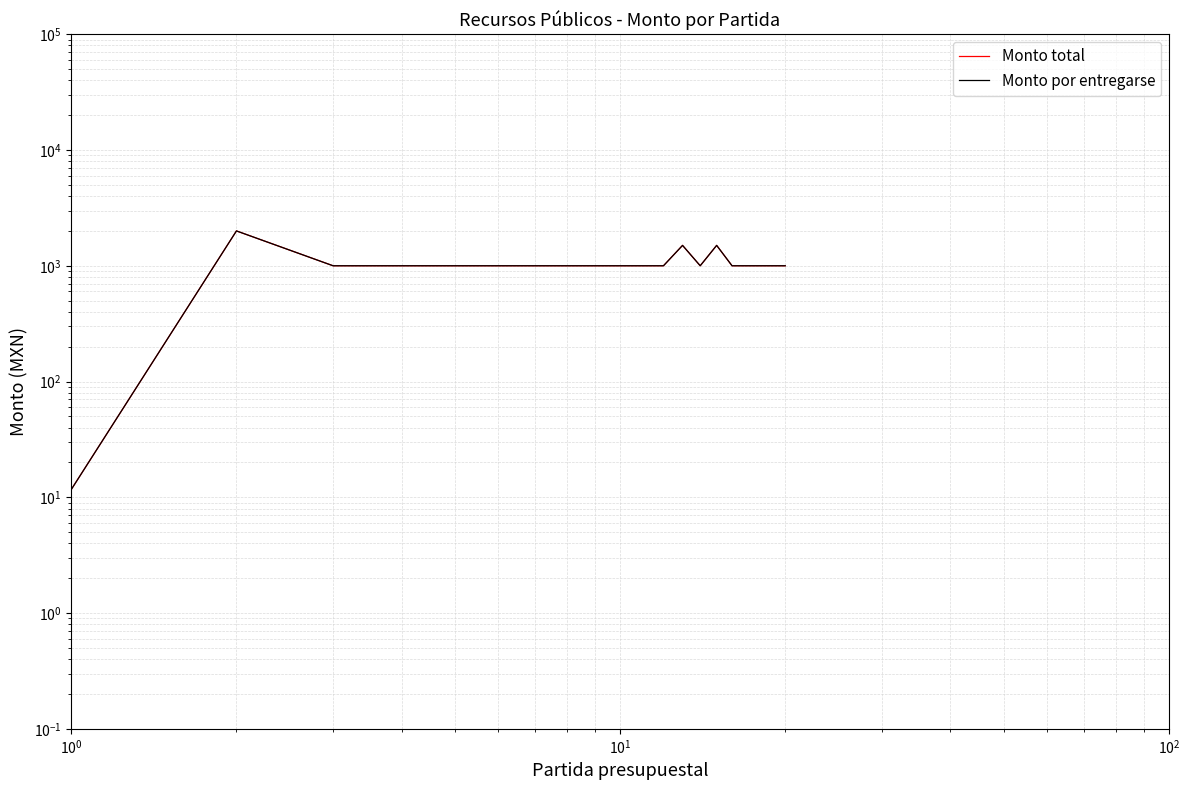

In Monto total, how many points are lower than both neighbors (excluding endpoints)?

1